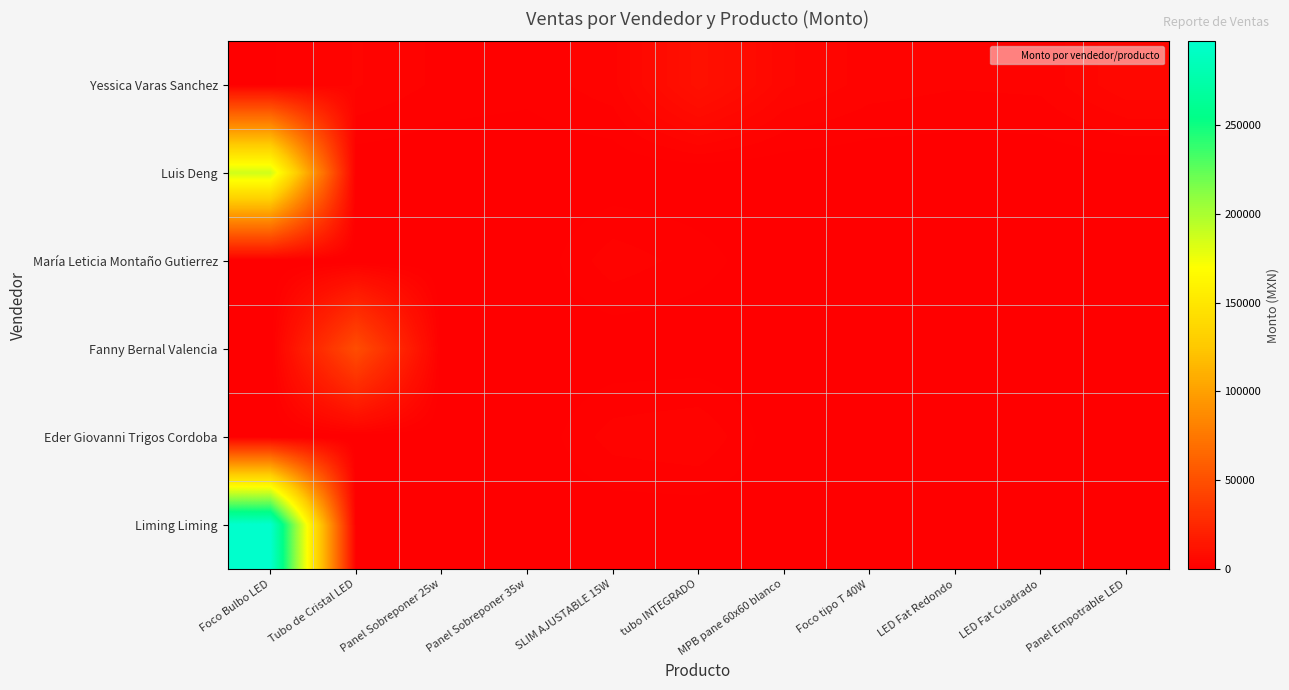

At which category does the chart reach its minimum across all series?

Tubo de Cristal LED